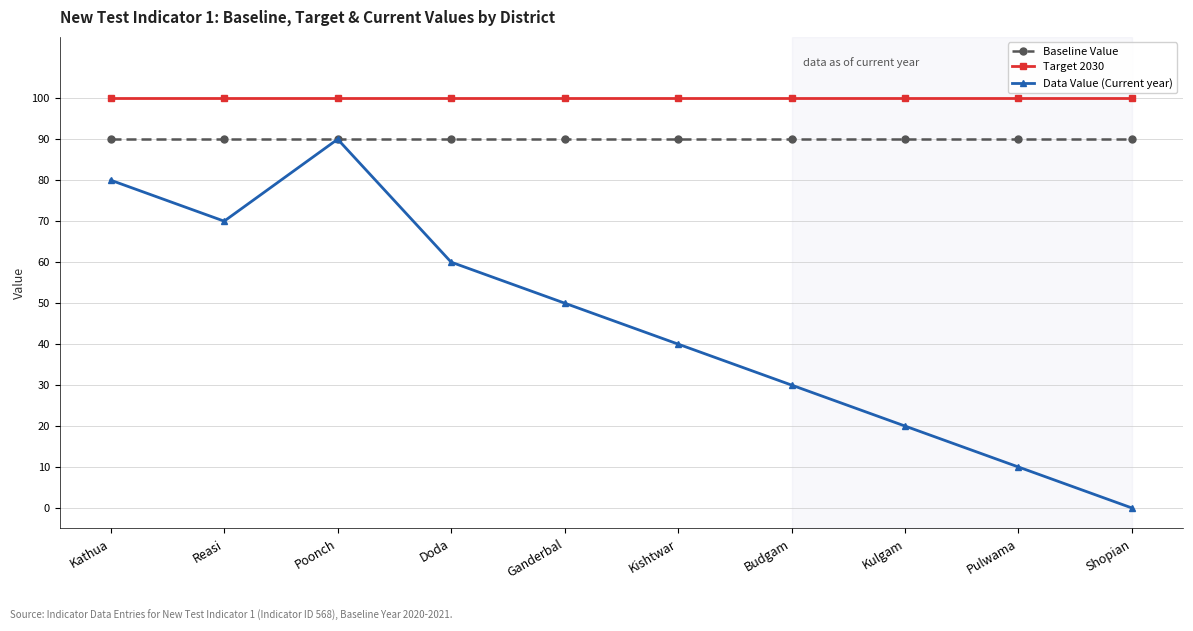

What is the label of the 10th point from the left?

Shopian